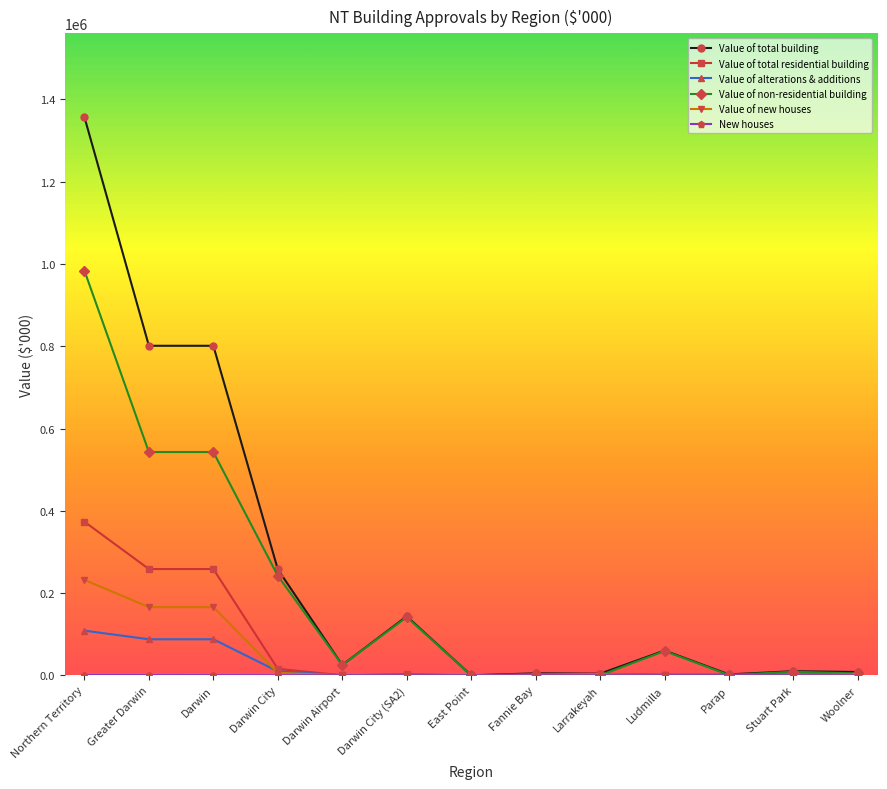

At which label does Value of total building first exceed 24998?

Northern Territory